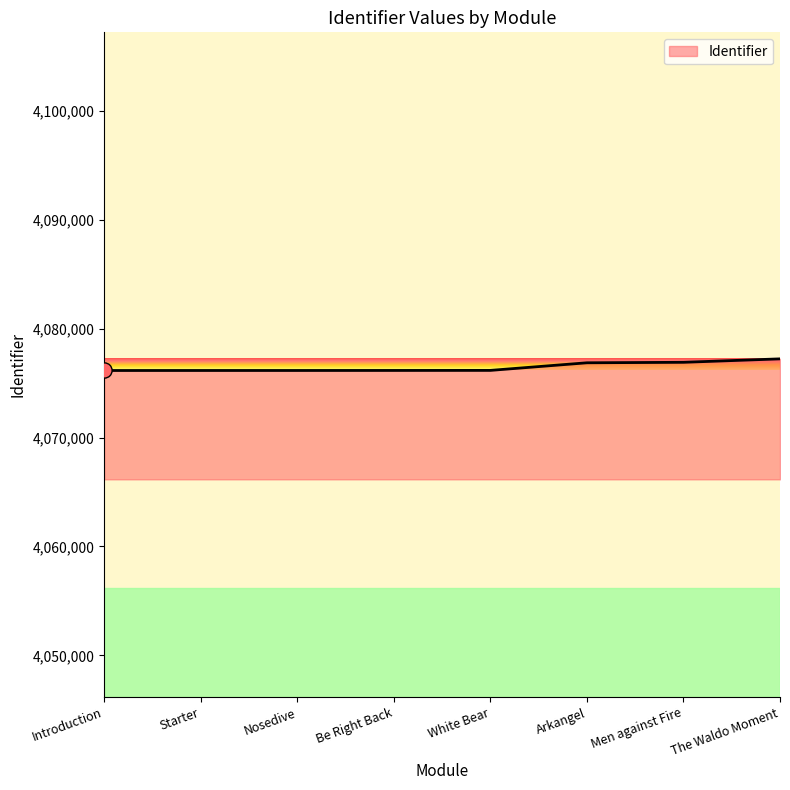

What is the change in value from White Bear to Men against Fire?

+743